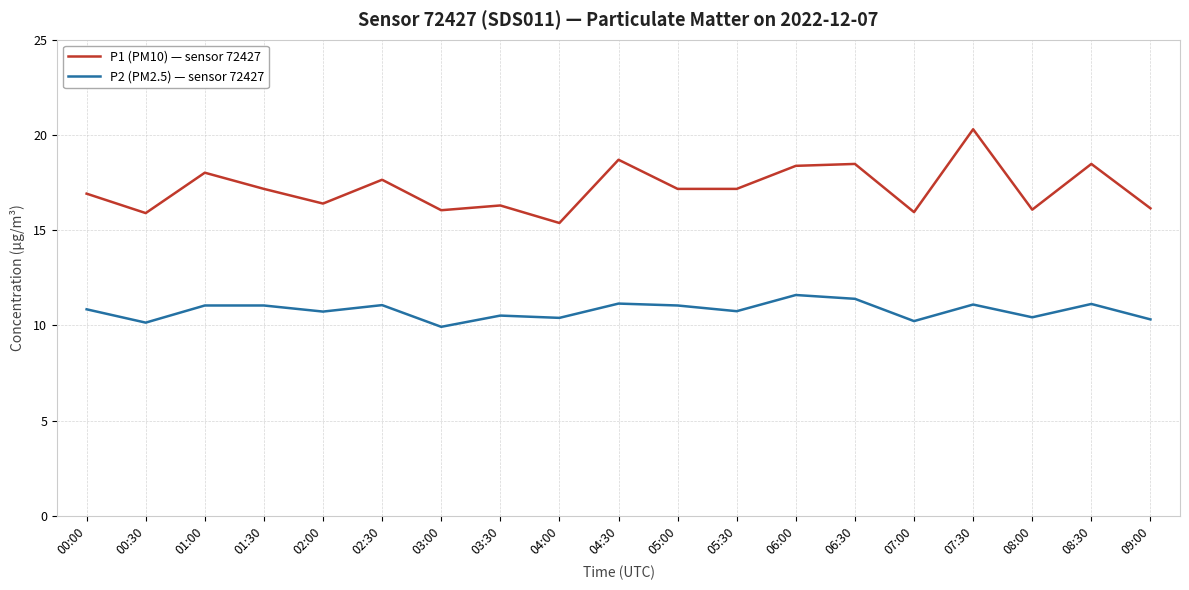

List the series in order of their peak value, lowest first.

P2 (PM2.5) — sensor 72427, P1 (PM10) — sensor 72427